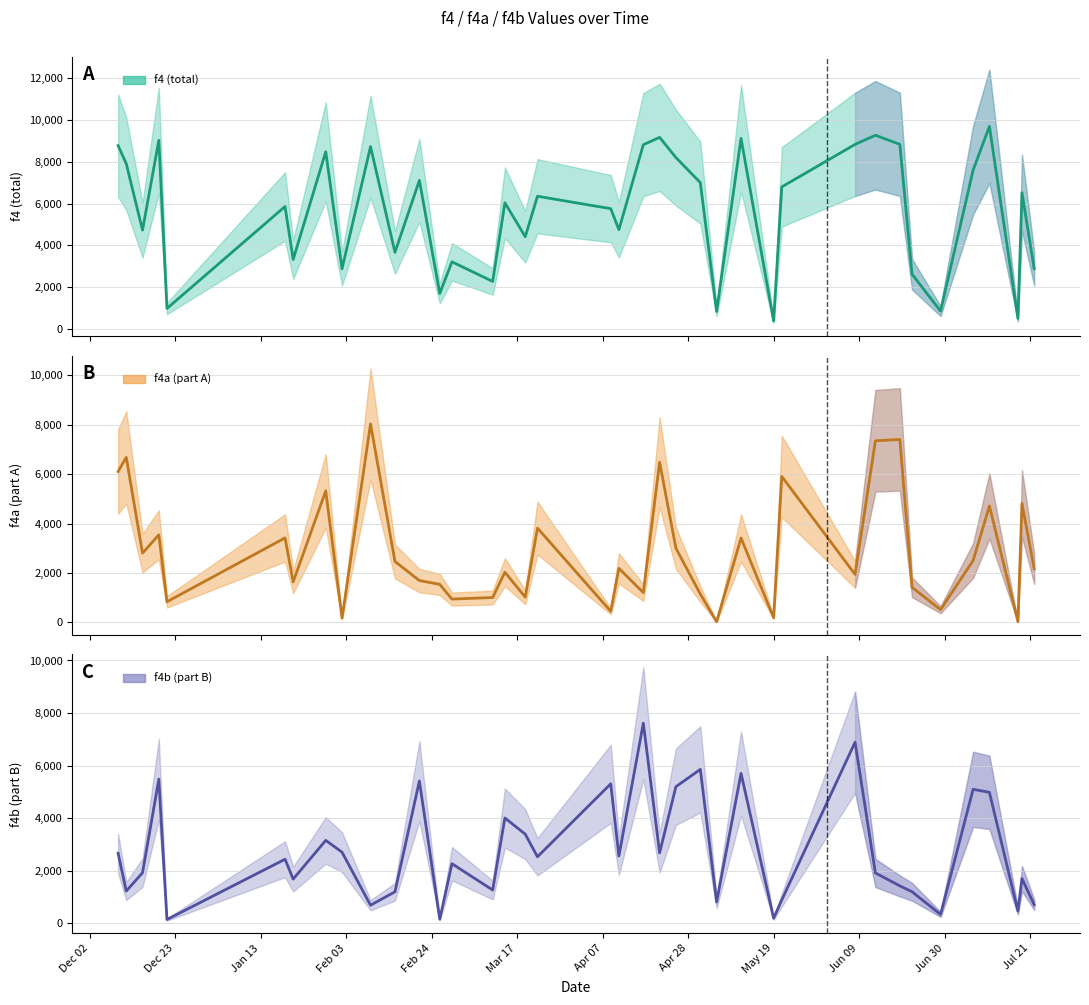

How many lines are shown in the chart?

3